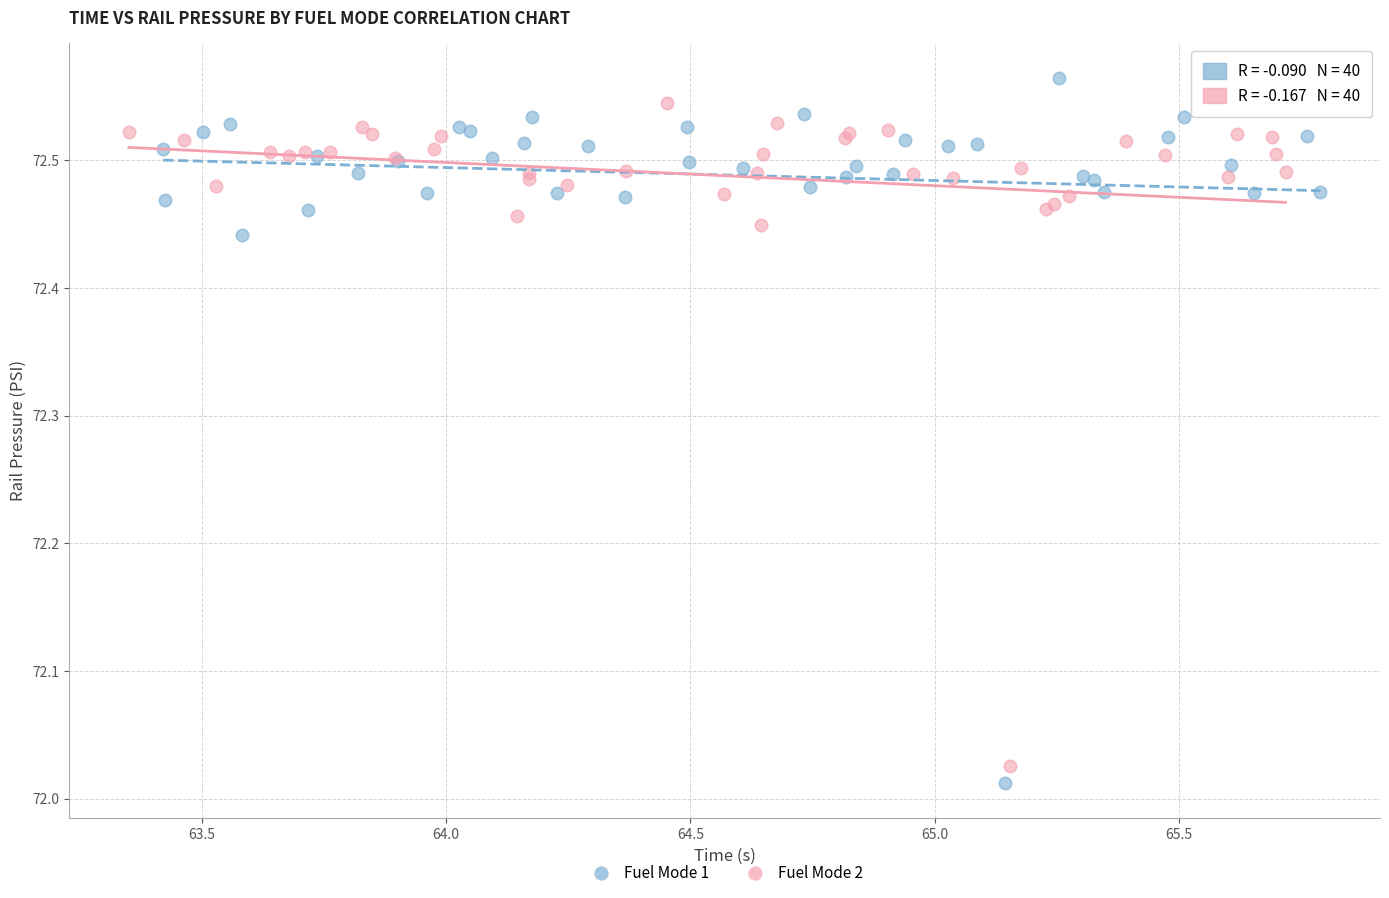

What are all the series names shown in the legend?

Fuel Mode 1, Fuel Mode 2